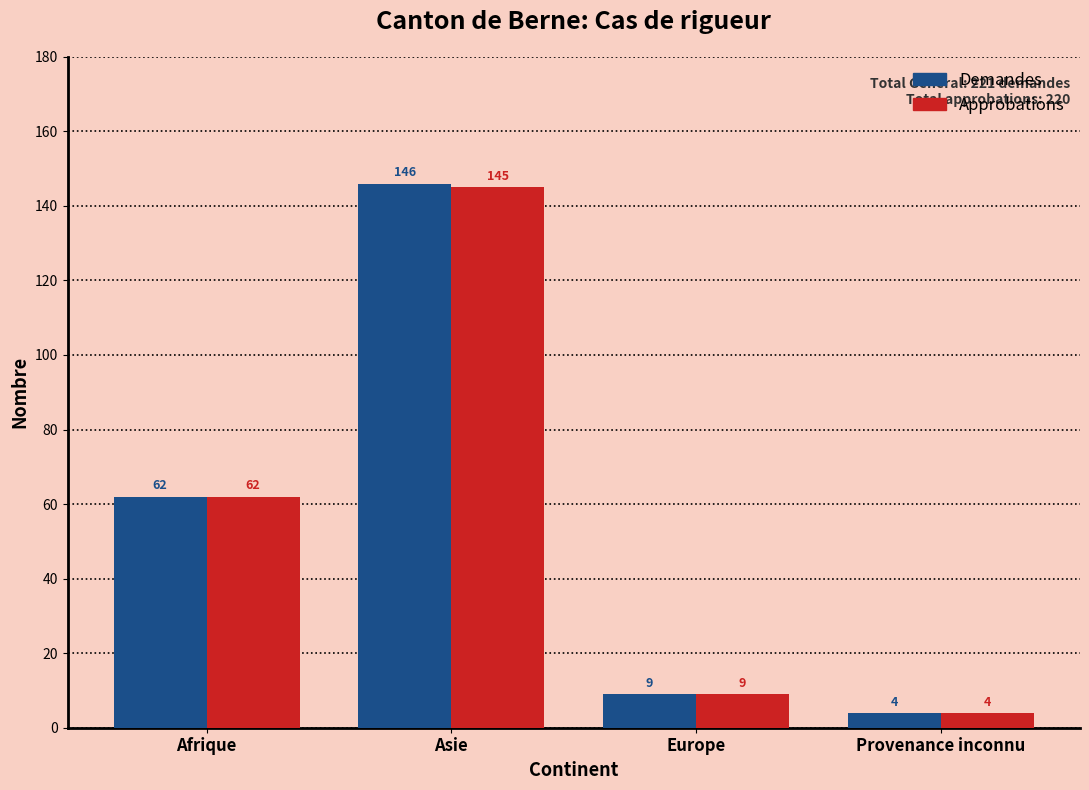

What position from the left is Provenance inconnu?

4